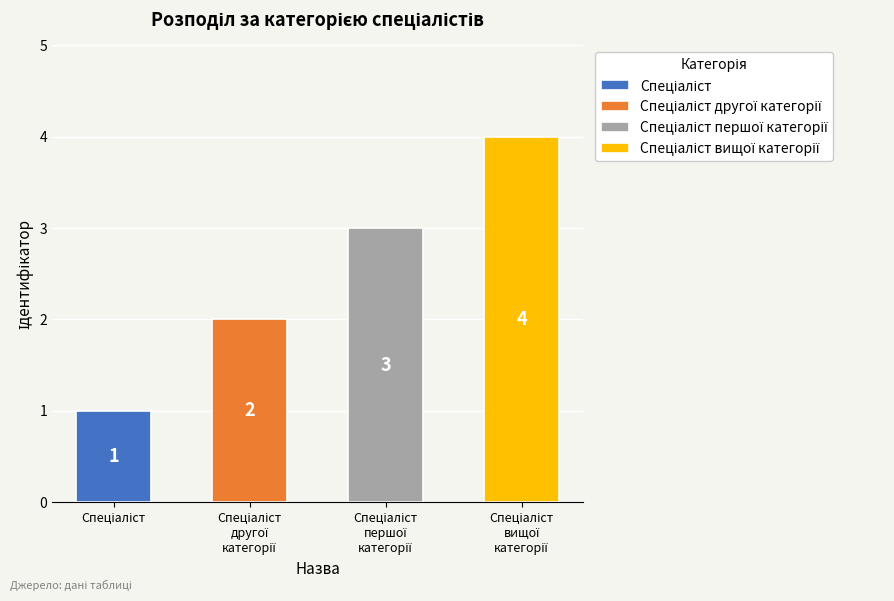

What is the label of the 4th bar from the right?

Спеціаліст